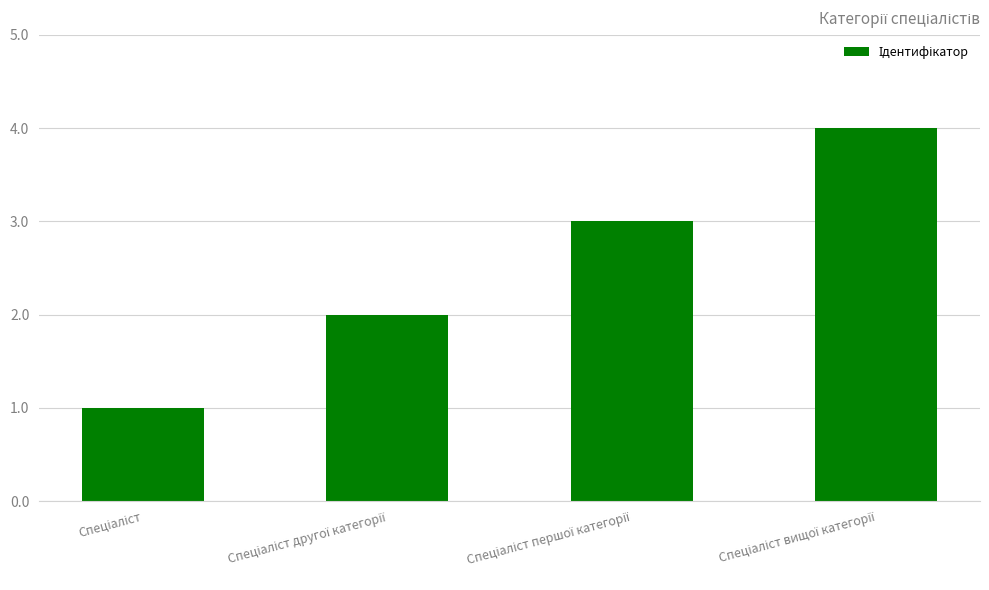

What is the difference between the maximum and minimum values?

3